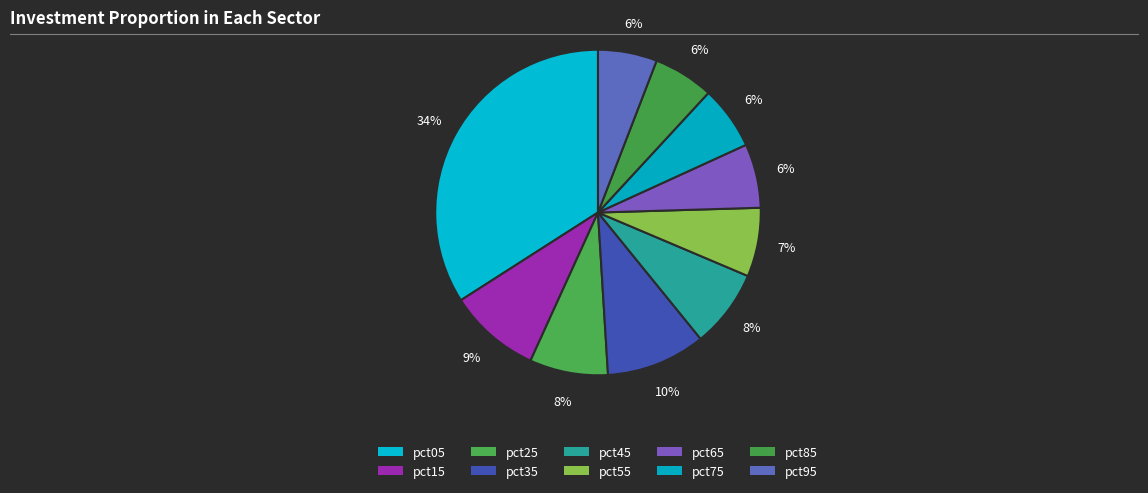

To the nearest percent, what percentage of the pie is pct35?

10%